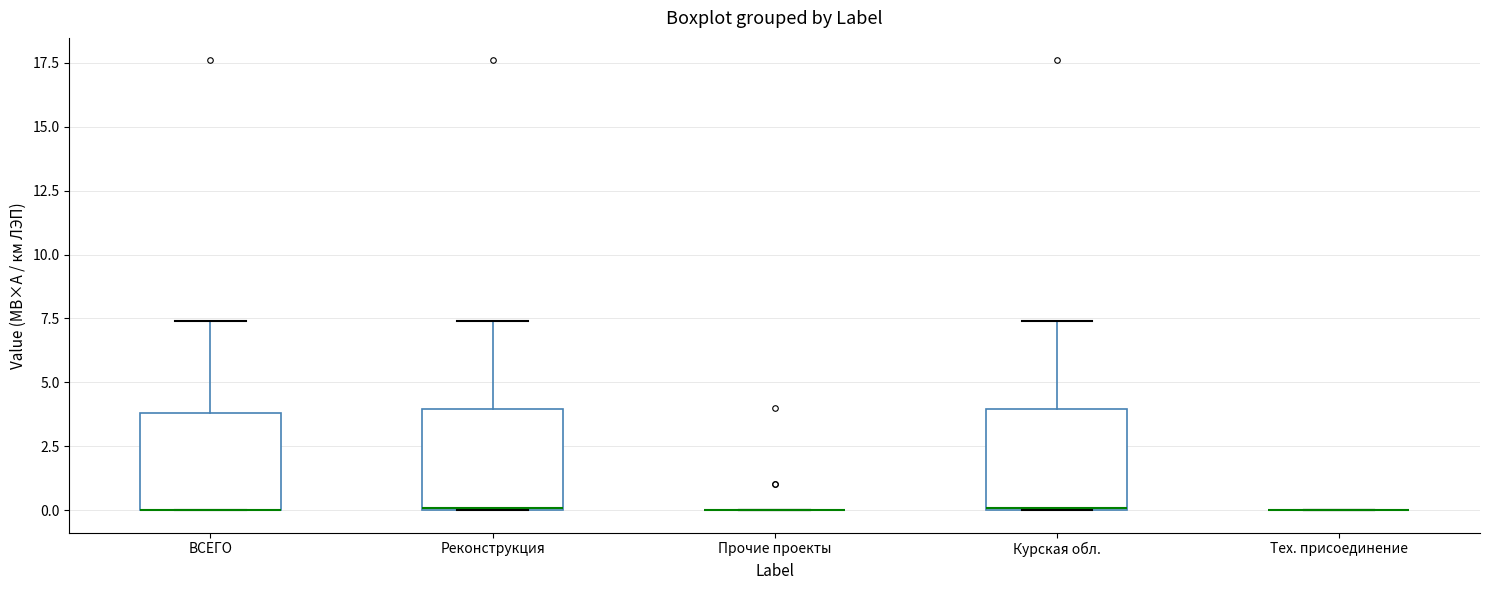

Reading left to right, transcribe this box plot: for each box, give where its median line is, the range the box spans, and where its two whiskers end, as read against the y-axis. The values are not printed on the chart, so give them approximately, as read against the axis.

ВСЕГО: median 0.0 (drawn on the box's lower edge), box 0.0 to 4.0, whiskers 0.0 to 7.5
Реконструкция: median 0.0 (drawn on the box's lower edge), box 0.0 to 4.0, whiskers 0.0 to 7.5
Прочие проекты: box collapsed to a line at 0.0, whiskers 0.0 to 0.0
Курская обл.: median 0.0 (drawn on the box's lower edge), box 0.0 to 4.0, whiskers 0.0 to 7.5
Тех. присоединение: box collapsed to a line at 0.0, whiskers 0.0 to 0.0